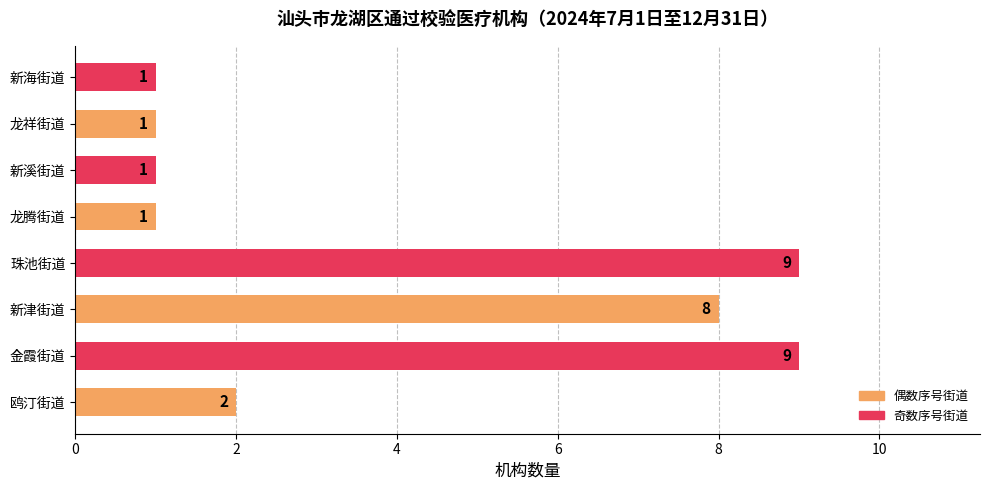

Count the values in the range 1 to 9.

8